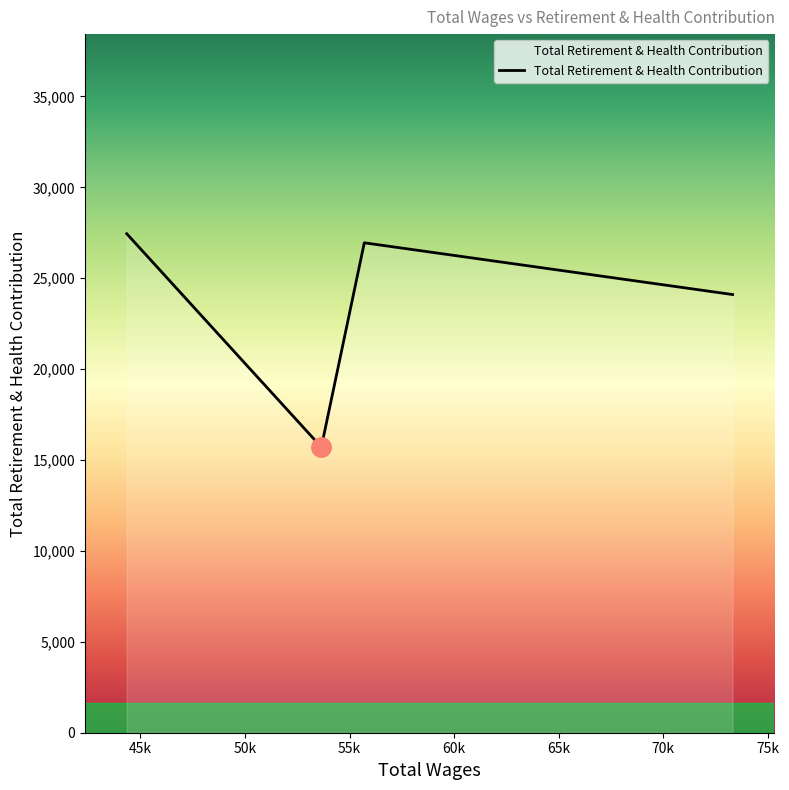

What is the greatest value displayed?

27449